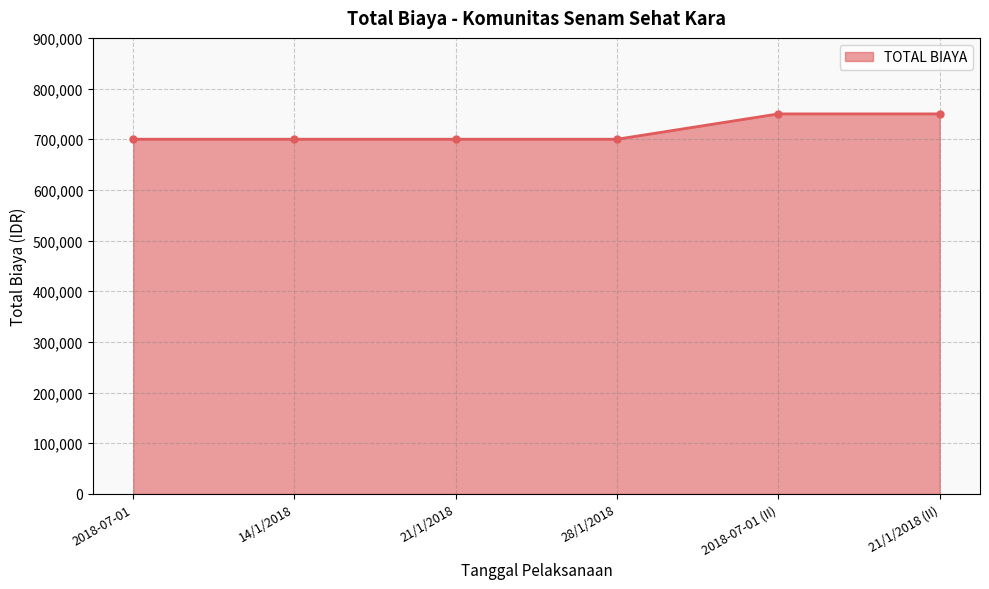

The value at 2018-07-01 is 363702. True or false?

False